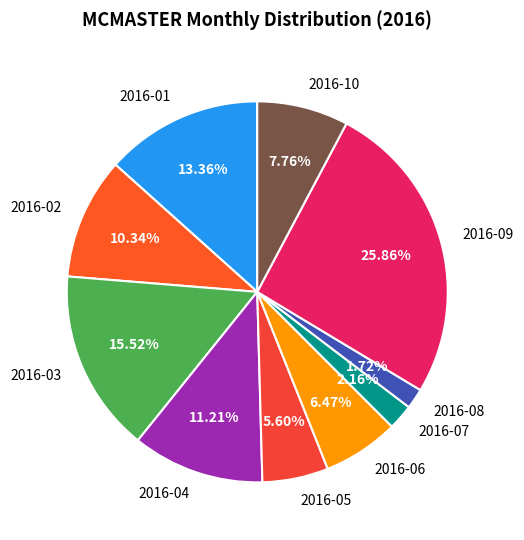

Combined, do 2016-10 and 2016-09 account for over 50%?

No